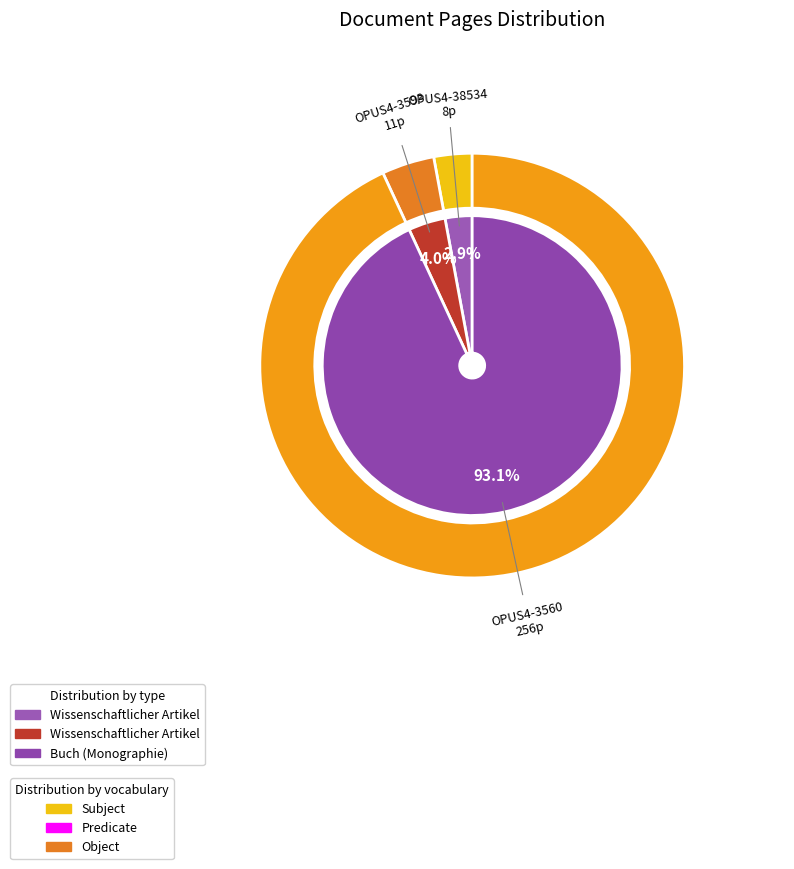

How many slices are in this pie chart?

3